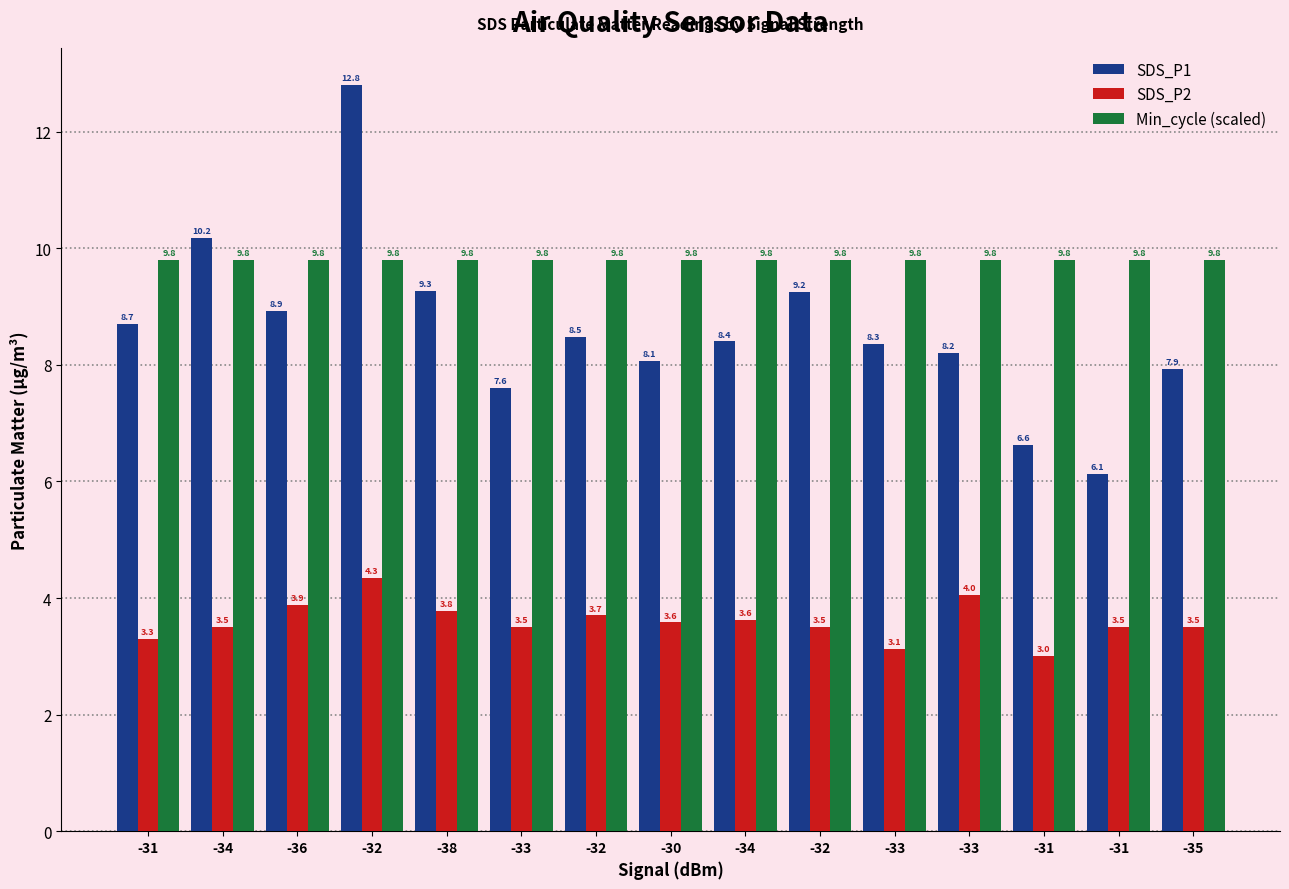

How many bars are there in each group?

3